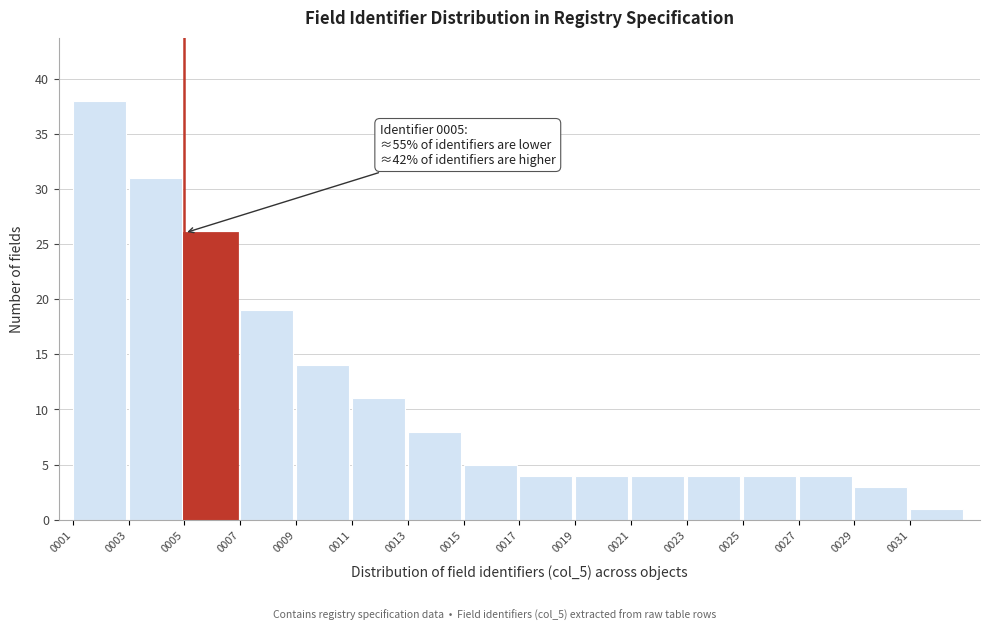

Over which range of the x-axis is the bar tallest?

1 to 3